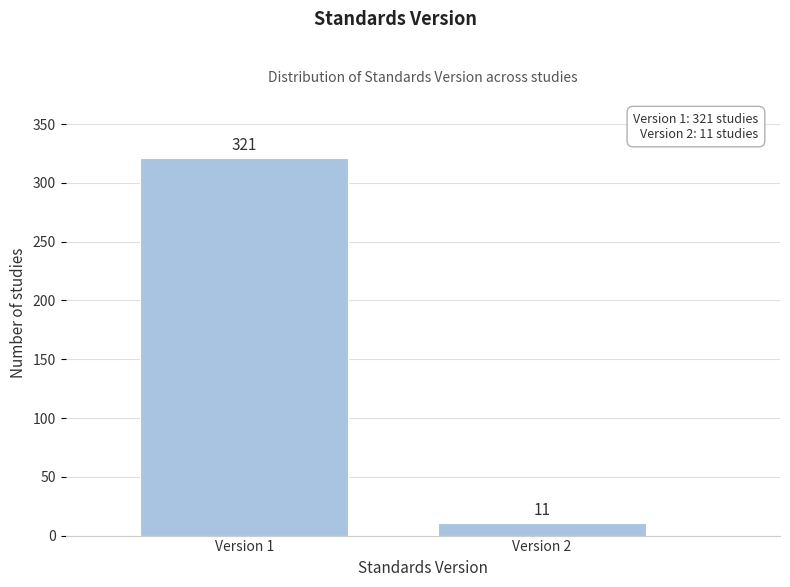

Reading left to right, transcribe all the data shown in this chart.

Version 1=321	Version 2=11